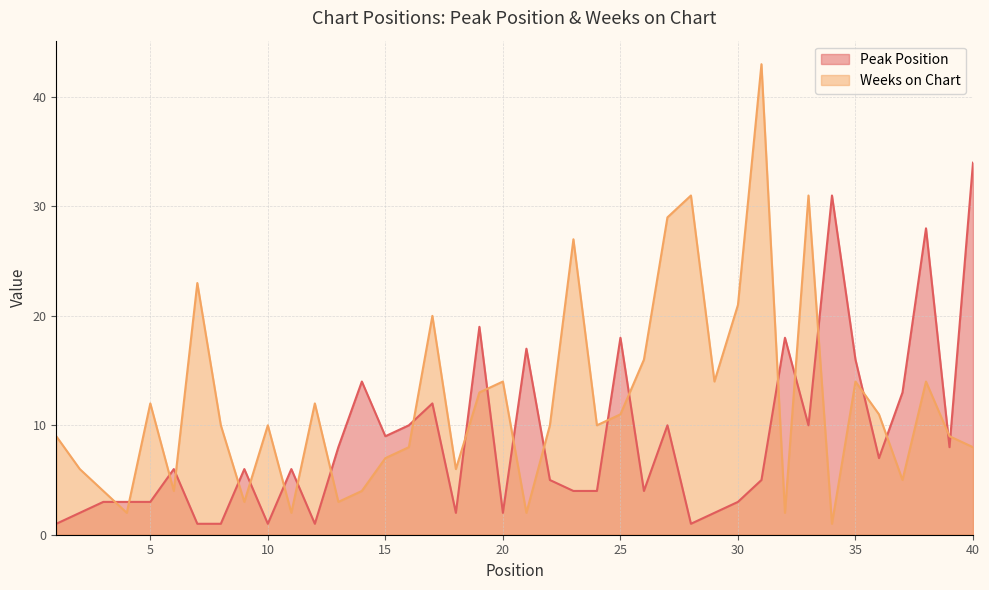

How many distinct data groups are displayed?

2